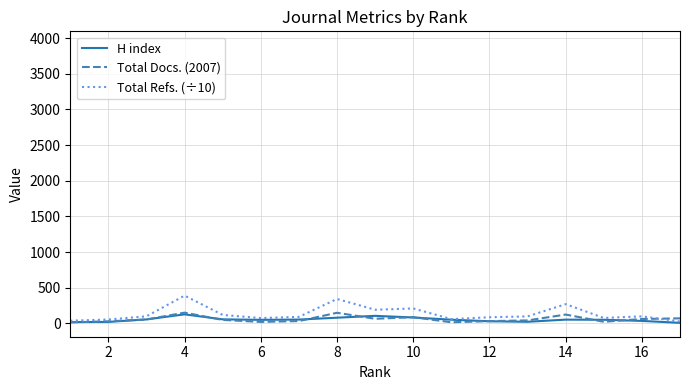

Which series has the largest range (max minus min)?

Total Refs. (÷10)